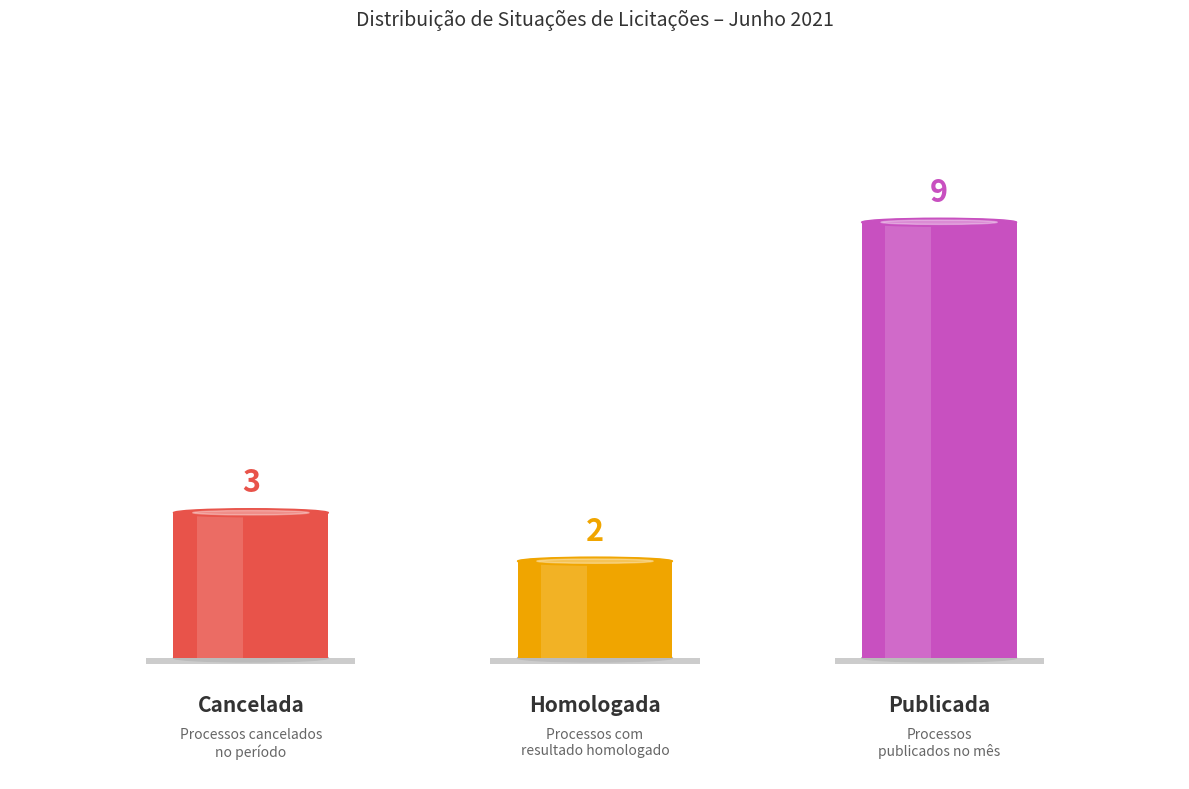

Reading right to left, extract all data points from this chart.

Publicada=9	Homologada=2	Cancelada=3